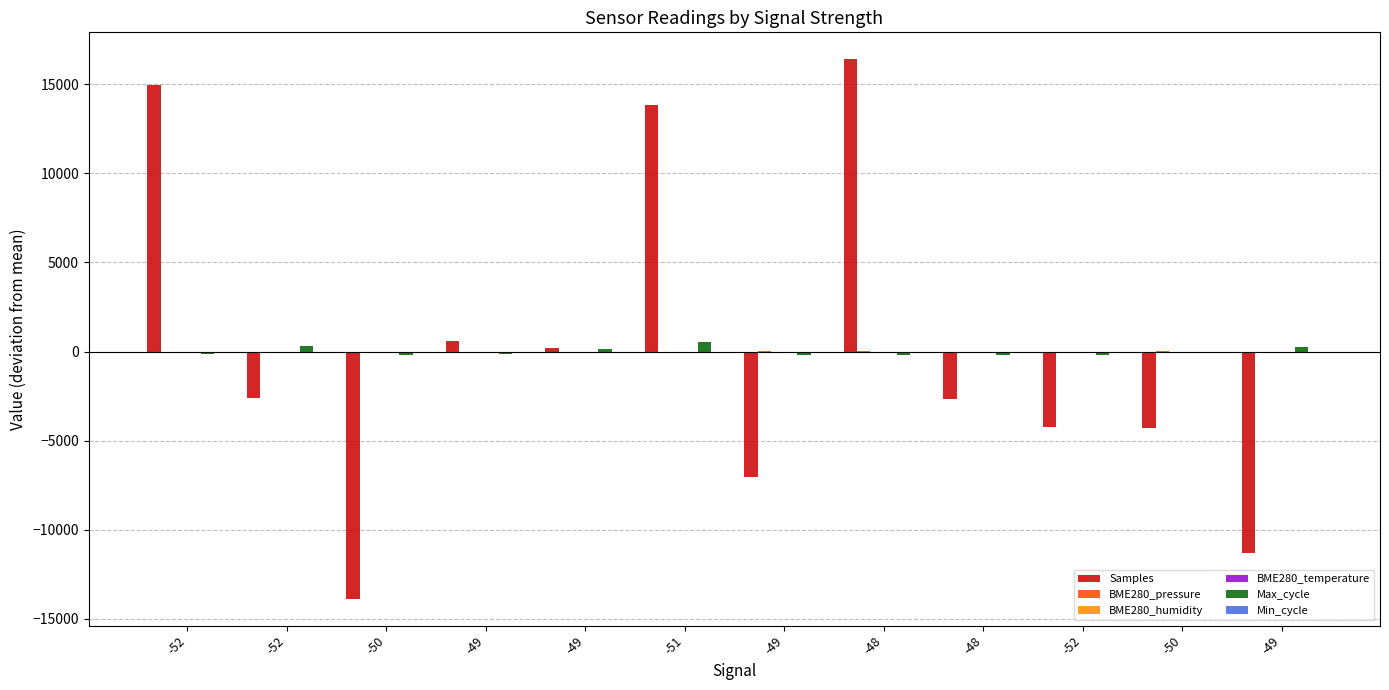

What is the total value across all series at -49?

449.5